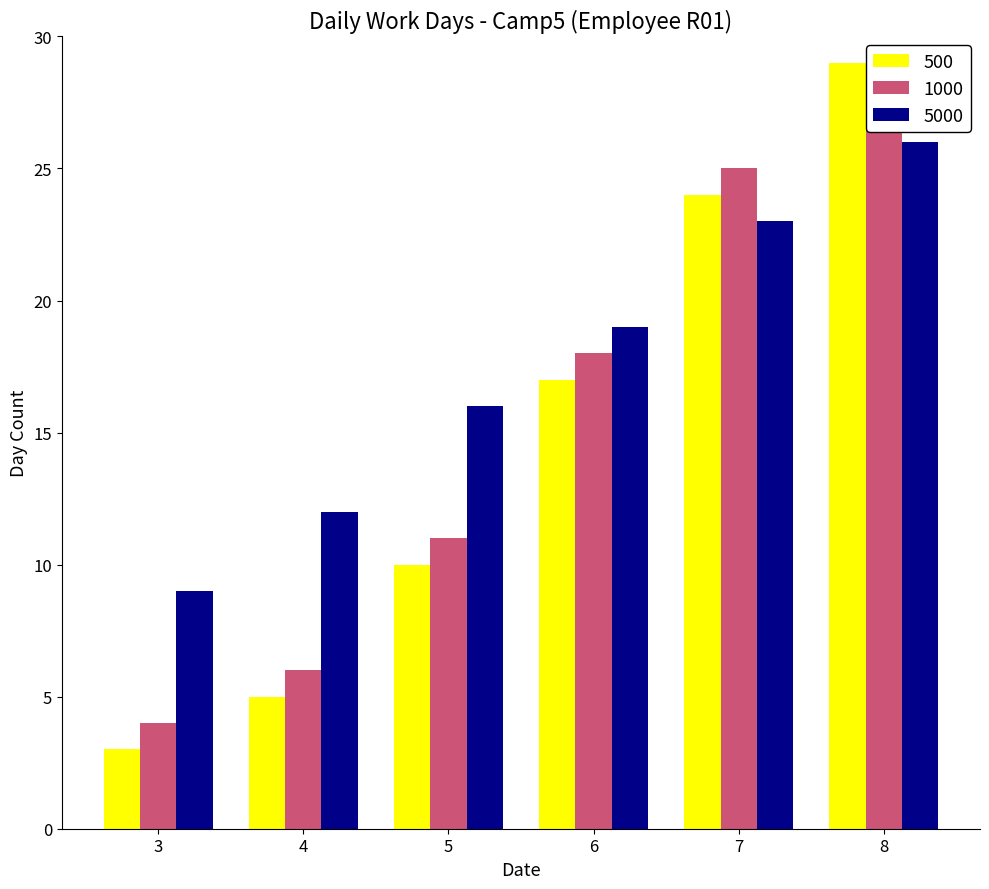

What is the difference between the highest and lowest values at 5?

6